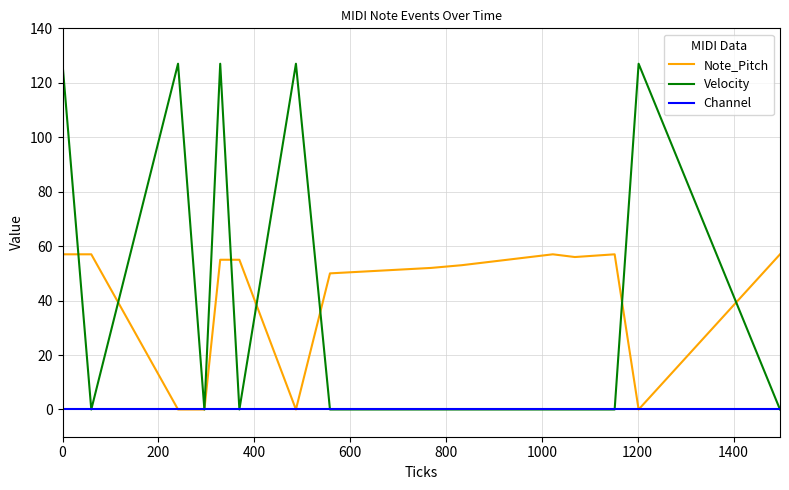

What is the highest value of the Note_Pitch series?

57